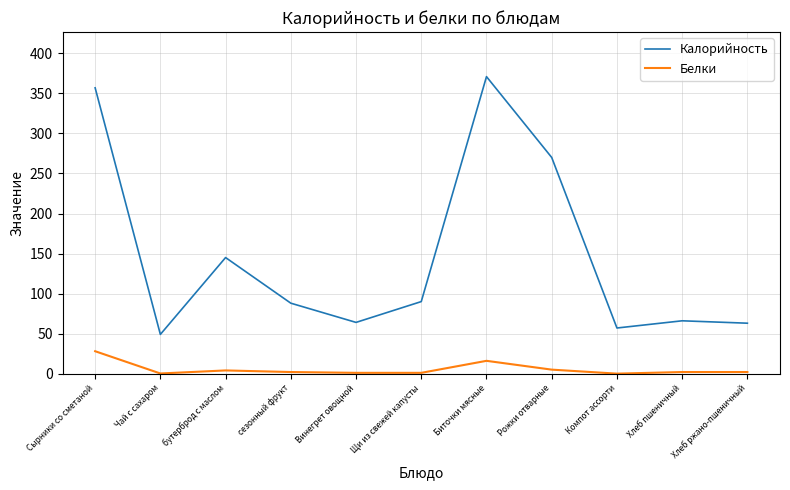

True or false: Белки and Калорийность cross at least once.

False